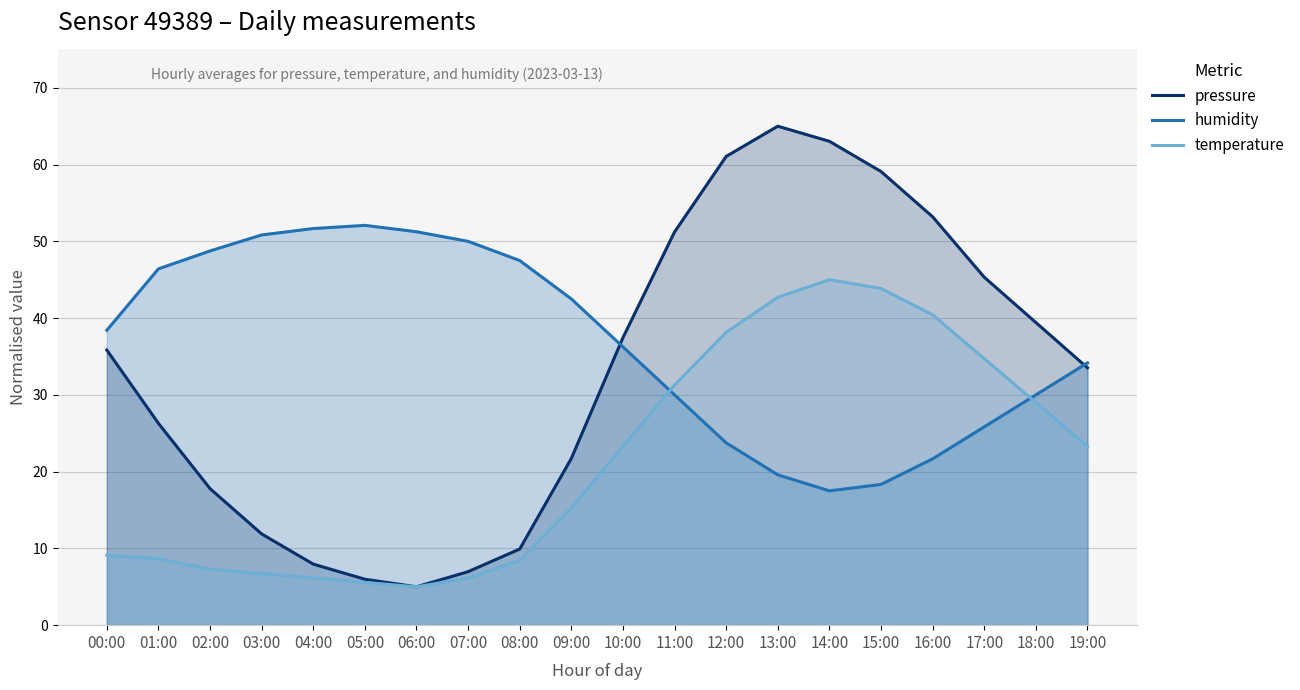

Where is the first local minimum for temperature?

06:00